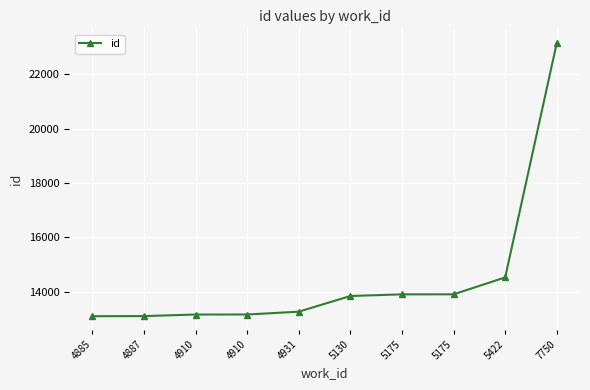

What is the greatest value displayed?

23146